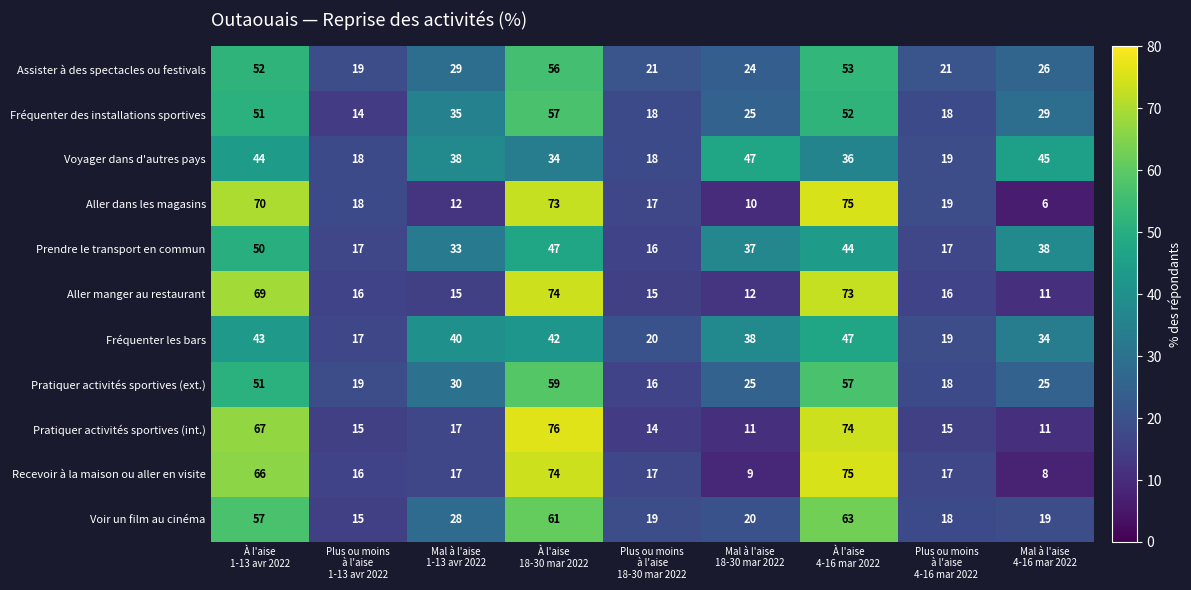

What is the average value of the Fréquenter les bars series?

33